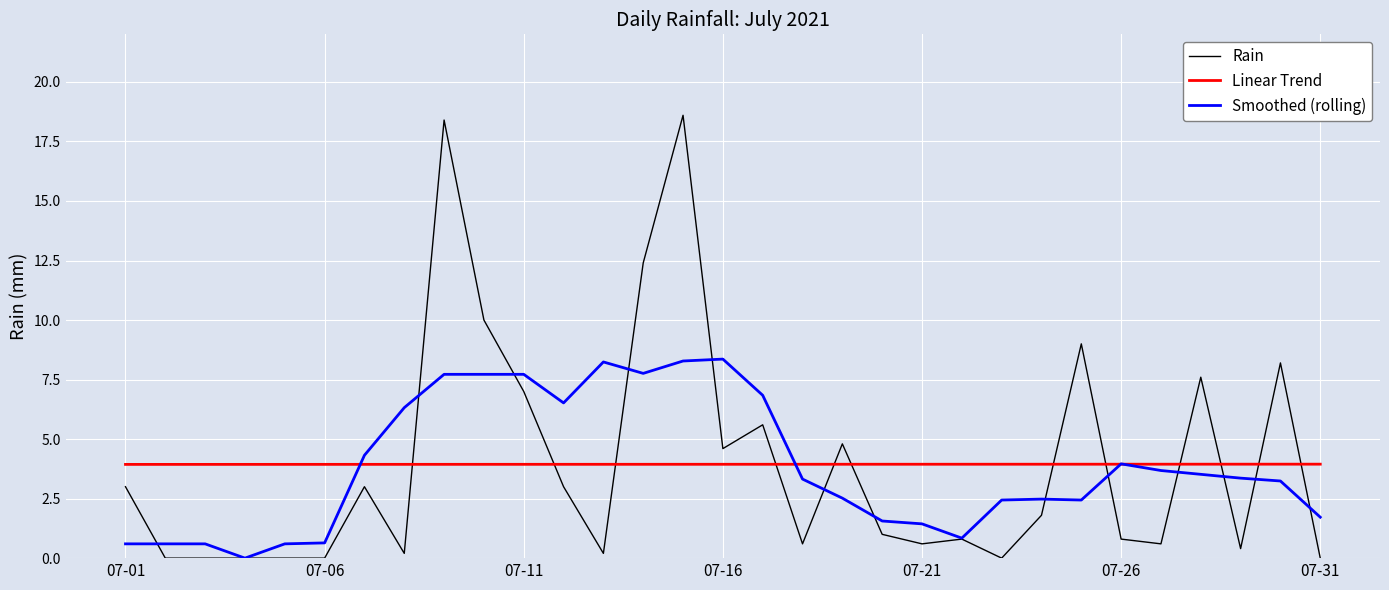

What is the difference between the maximum and minimum values in the Smoothed (rolling) series?

8.4